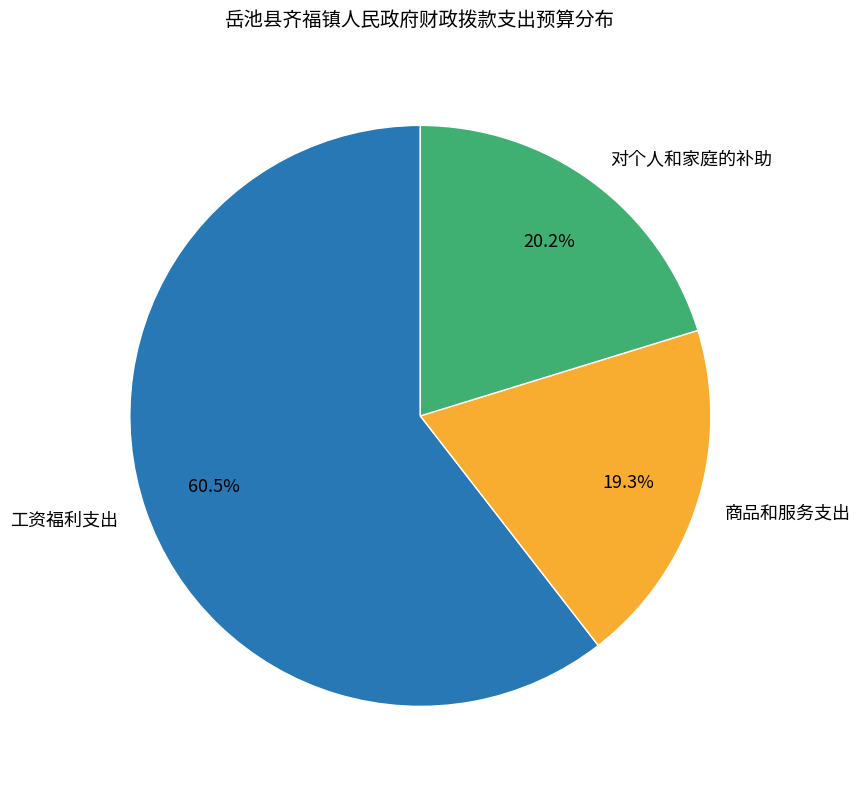

Which slice is the smallest?

商品和服务支出